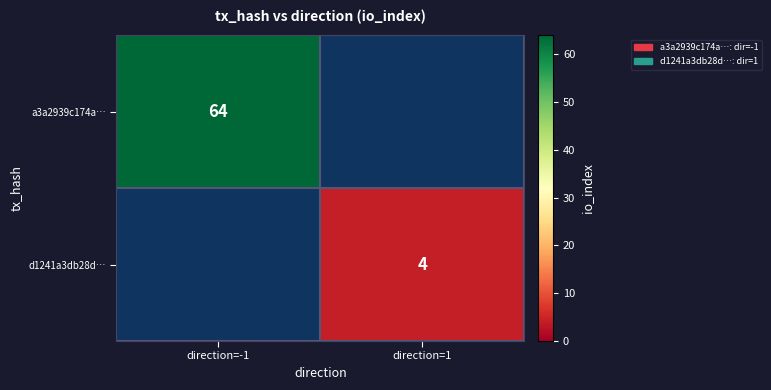

The d1241a3db28d… series shows 4 at direction=1. True or false?

True